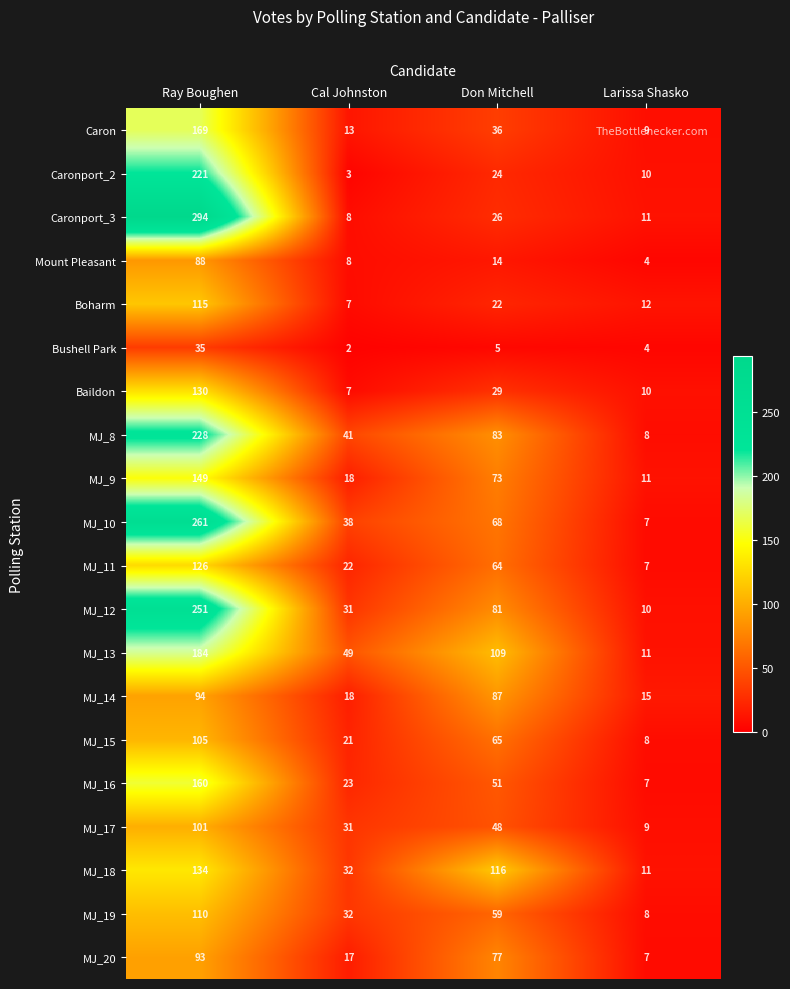

The value of MJ_9 at Larissa Shasko is 16. True or false?

False